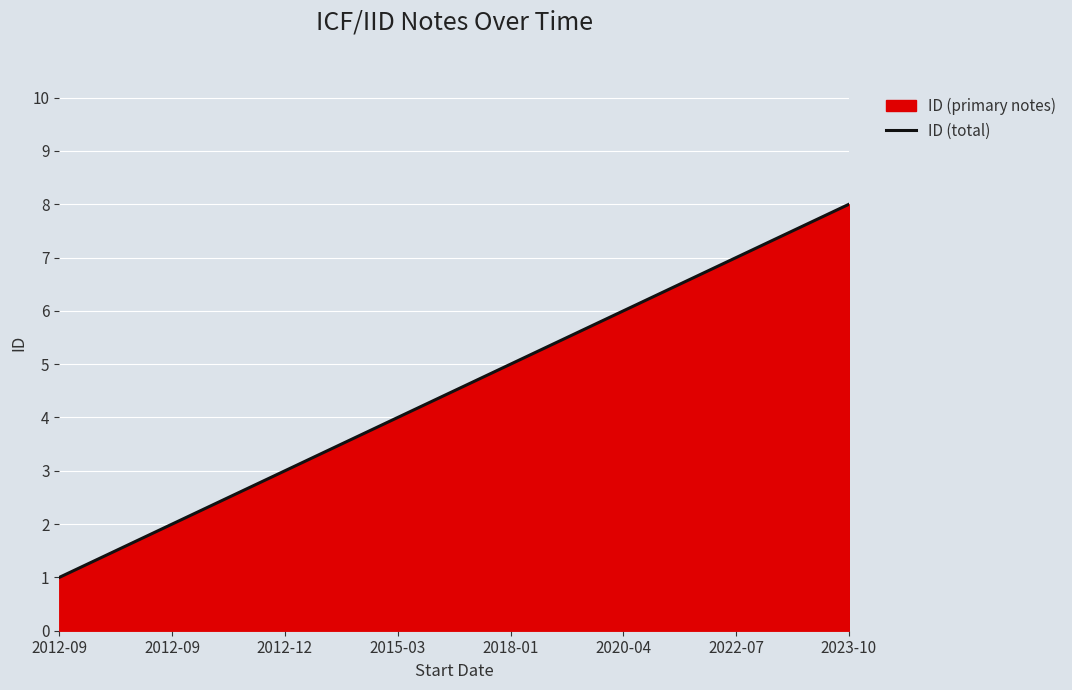

Reading left to right, extract all data points from this chart.

1	2	3	4	5	6	7	8